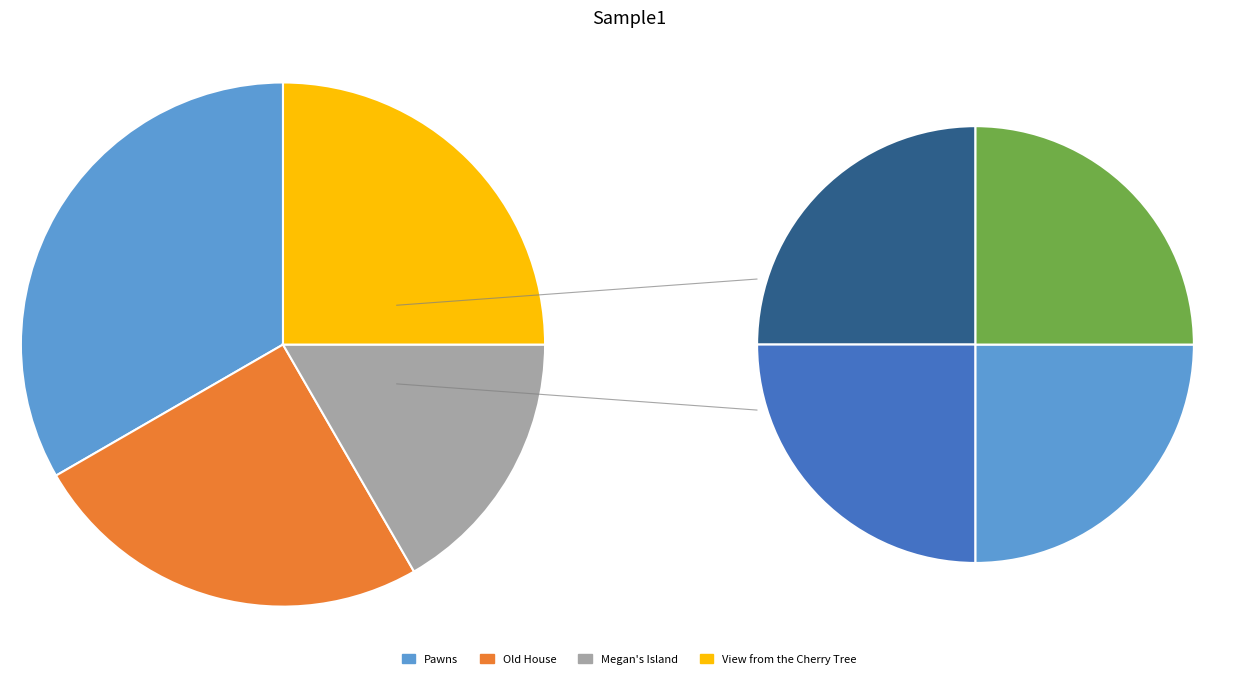

Does Old House represent more than half of the total?

No